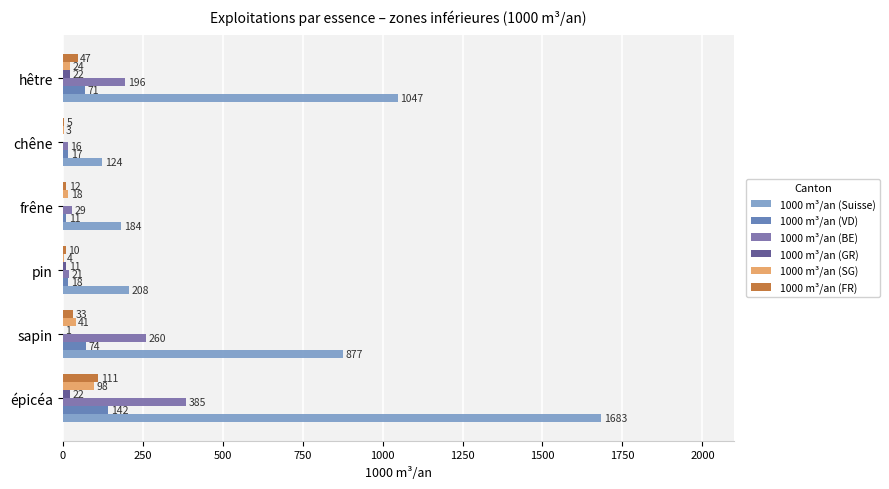

How many distinct data groups are displayed?

6